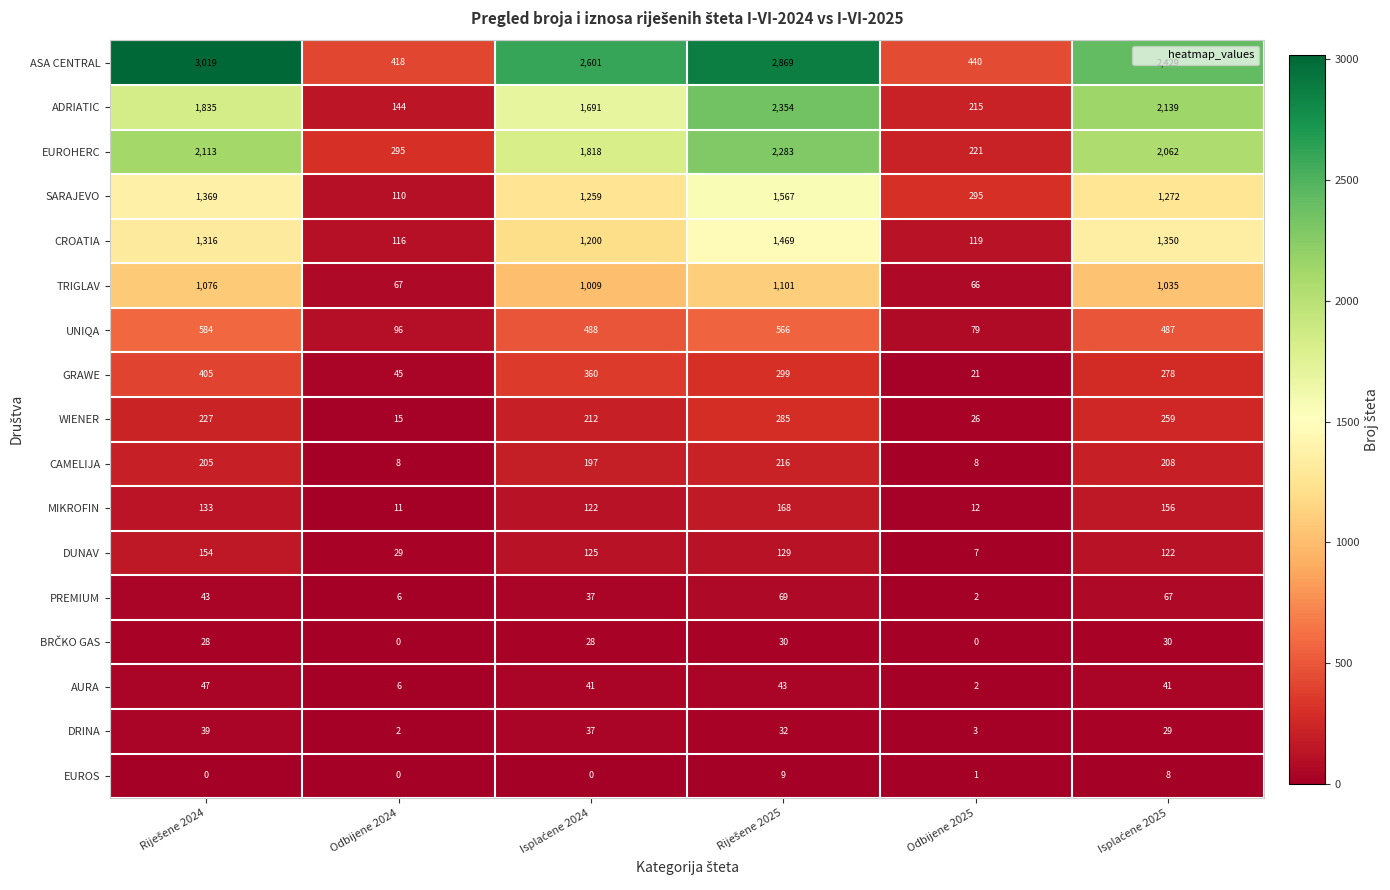

Which series has the largest range (max minus min)?

ASA CENTRAL